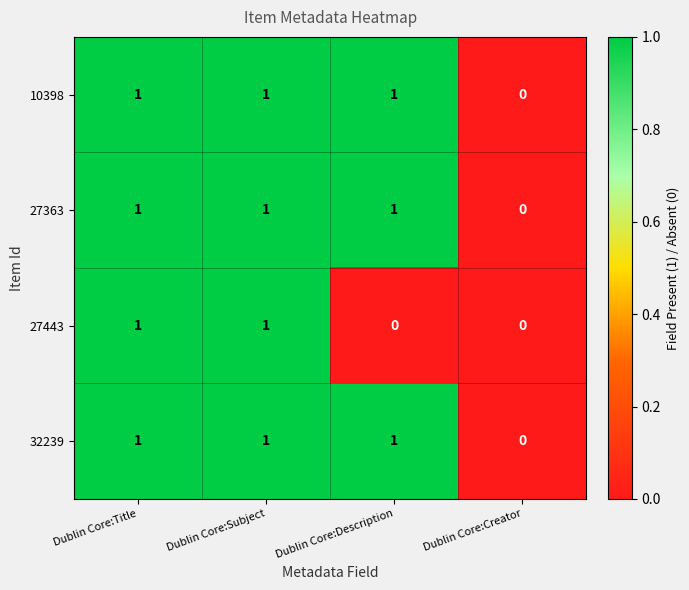

Count the 32239 values in the range 1 to 2.

3